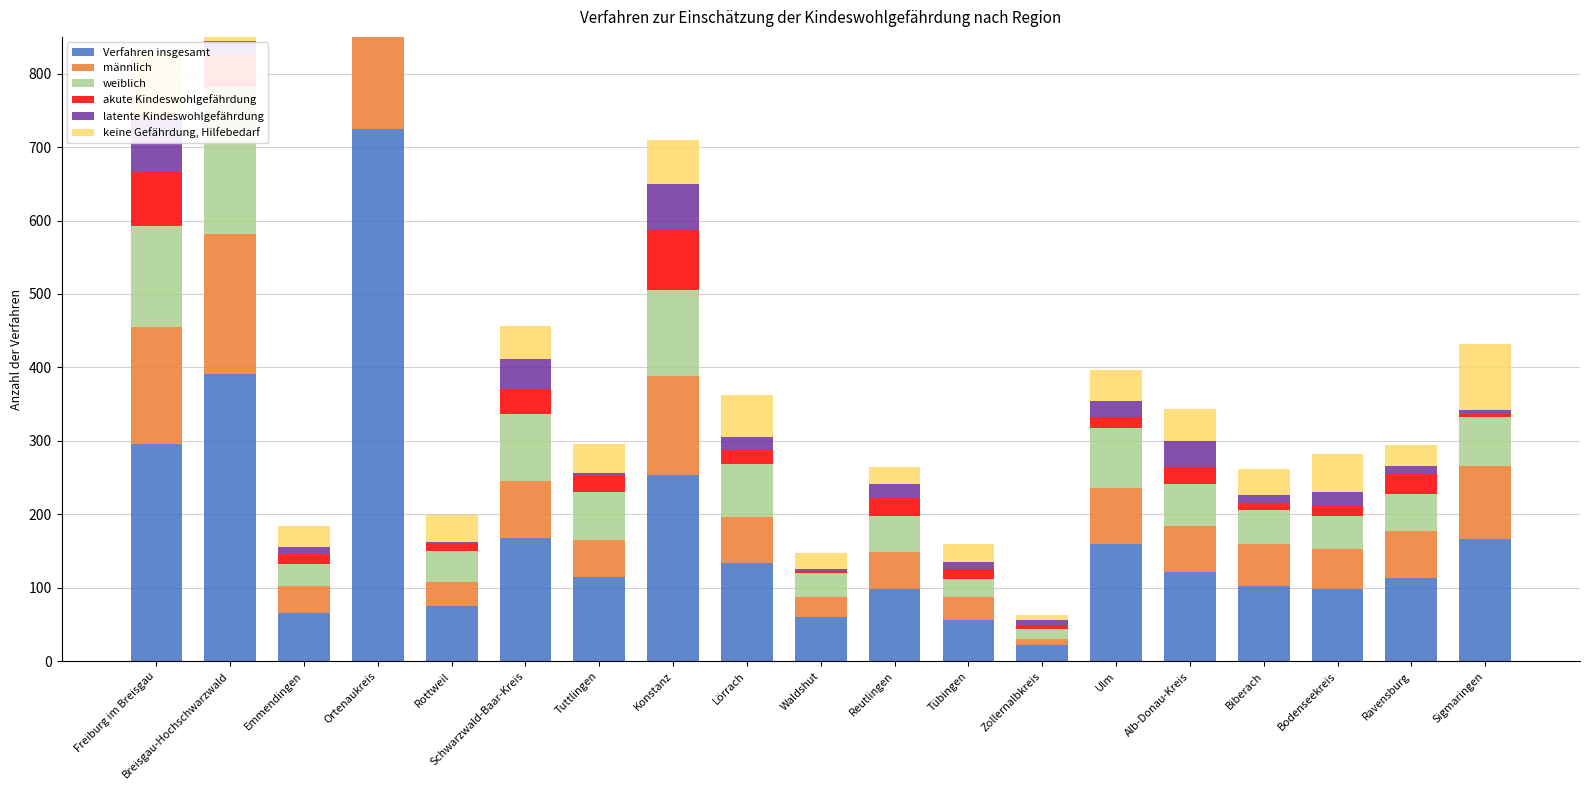

What is the difference between the maximum and minimum values in the latente Kindeswohlgefährdung series?

71